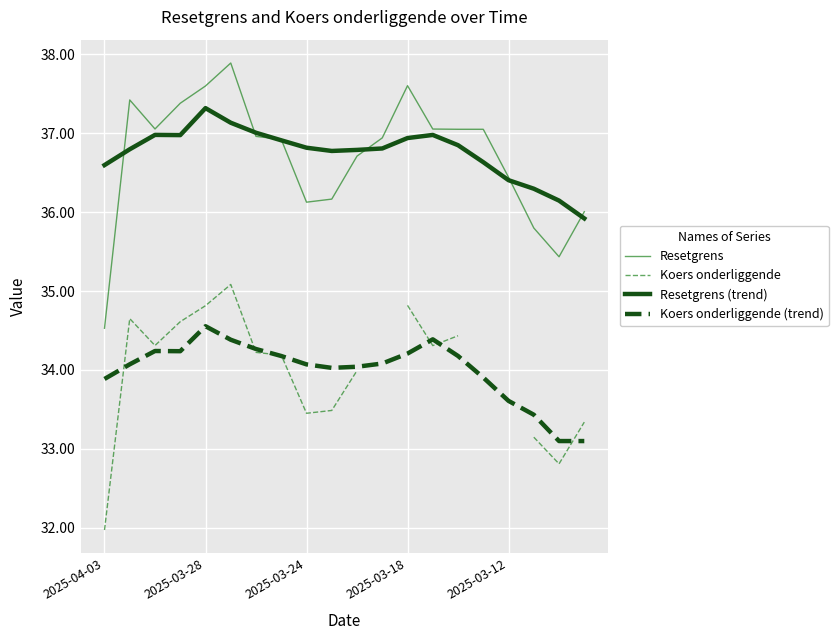

Is this an area chart (filled region under the line)?

No